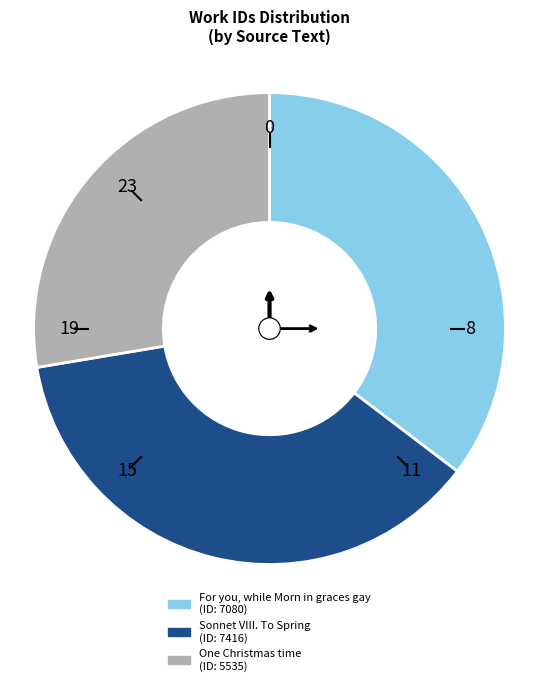

Which category has the biggest portion of the pie?

Sonnet VIII. To Spring